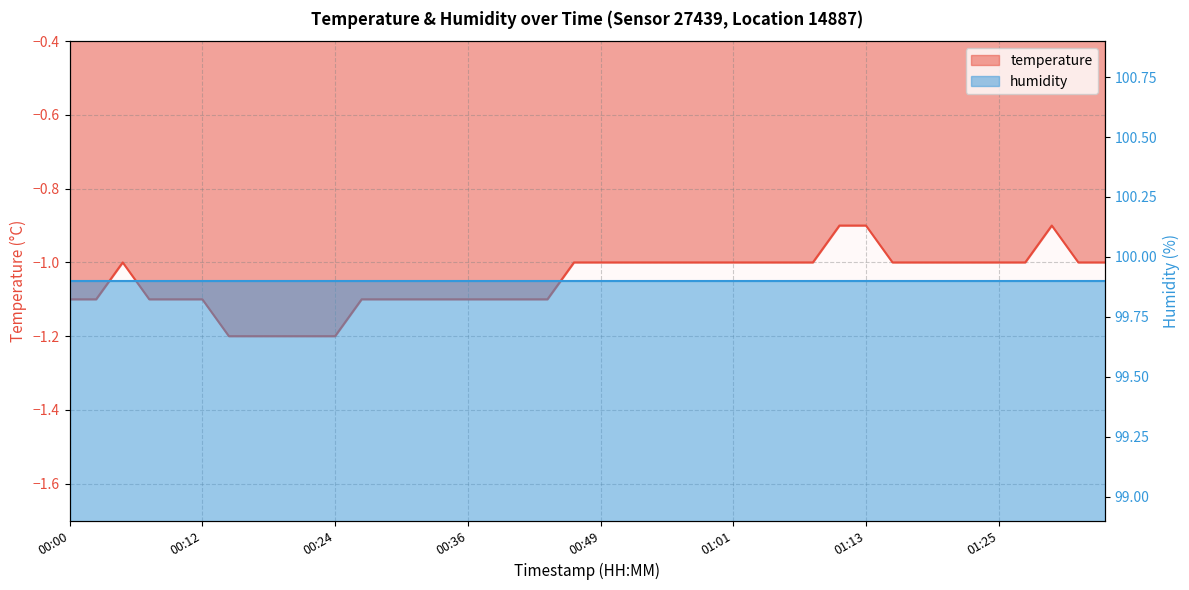

True or false: the data shows -1.2 at 01:30.

False